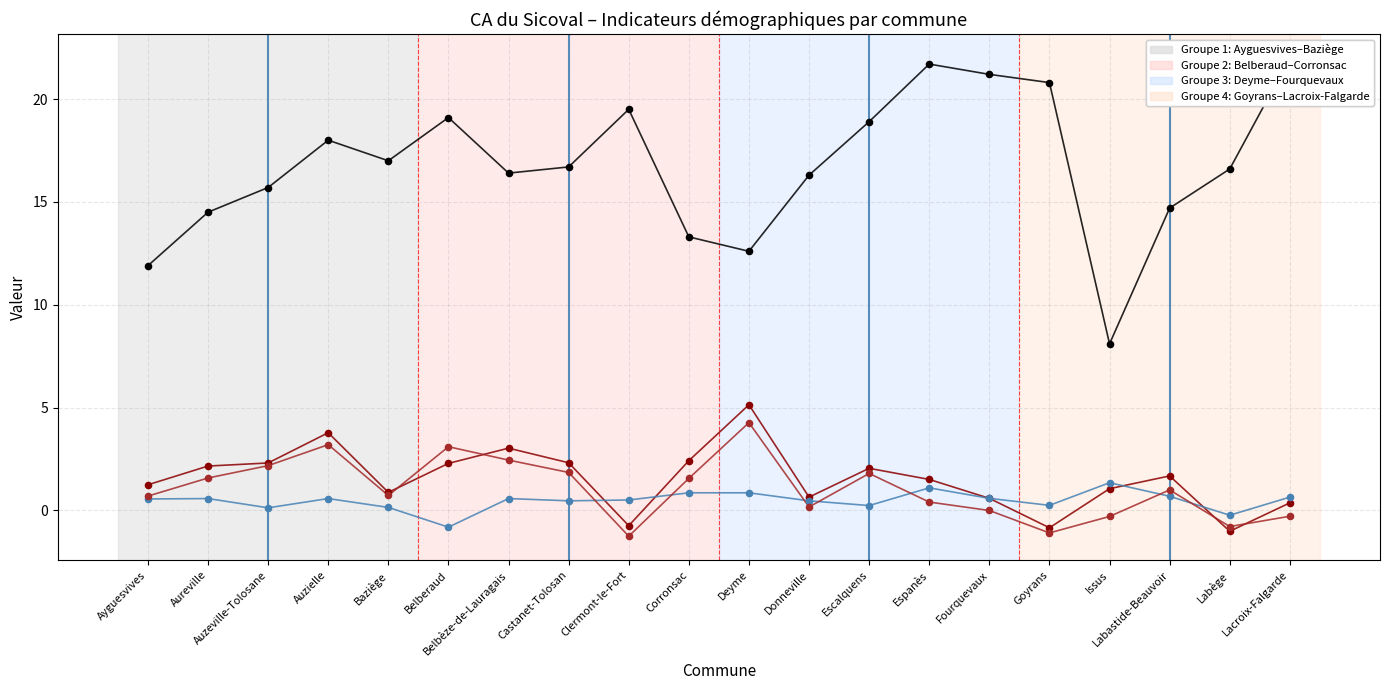

Is the value of Évol. annuelle moy. de la pop. due au solde naturel at Belberaud greater than the value of Part des pers. âgées de 65 ans ou + 2019 at Issus?

No